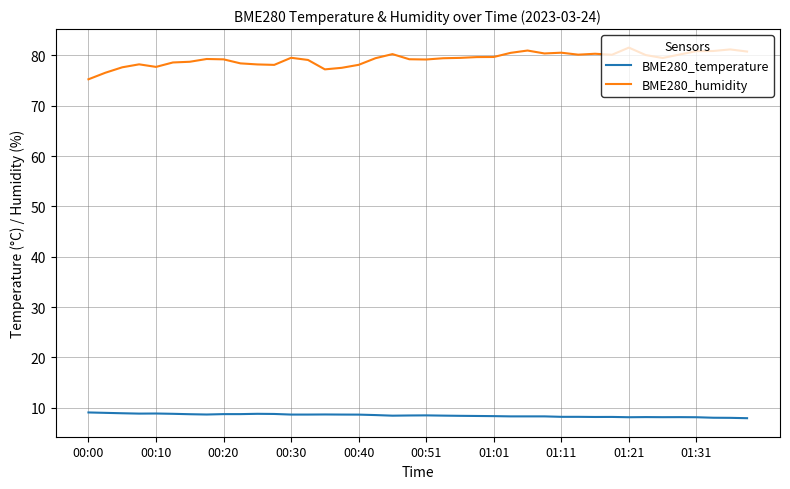

List the series in order of their peak value, lowest first.

BME280_temperature, BME280_humidity